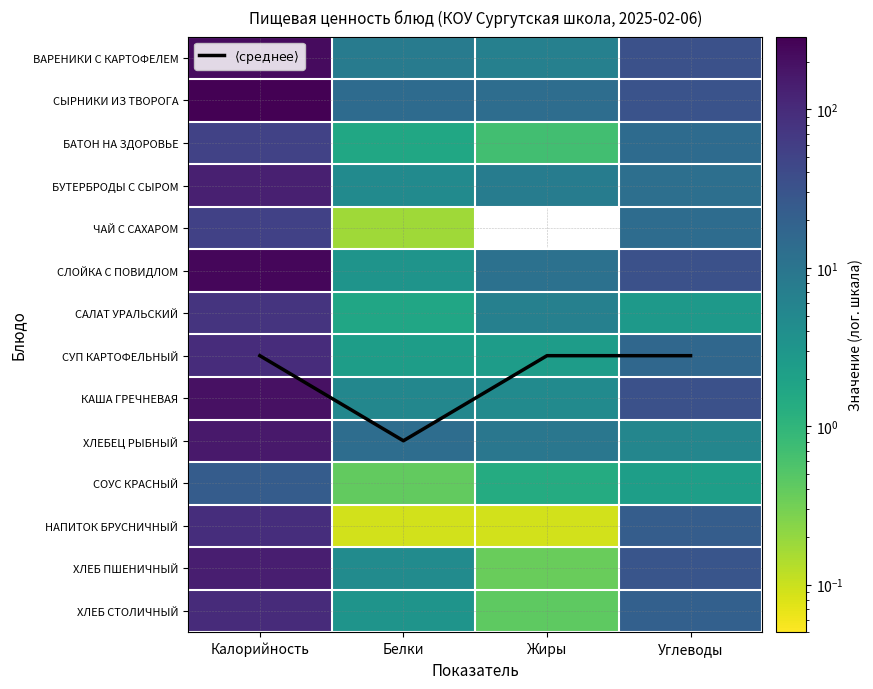

List the labels in order of БАТОН НА ЗДОРОВЬЕ value, largest first.

Калорийность, Углеводы, Белки, Жиры